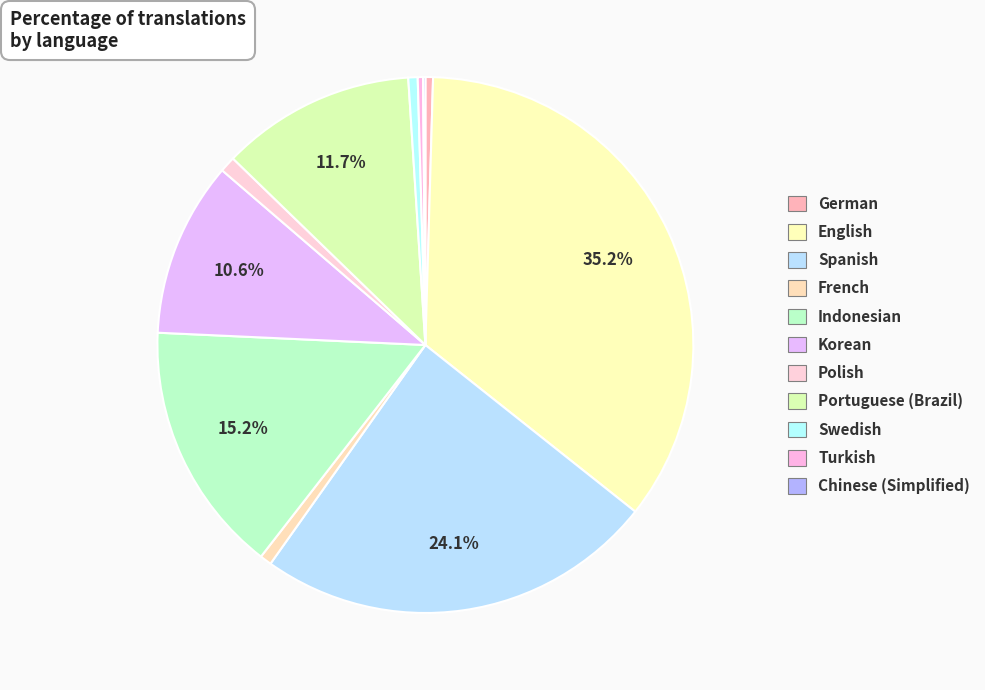

Is there a majority slice in this chart?

No